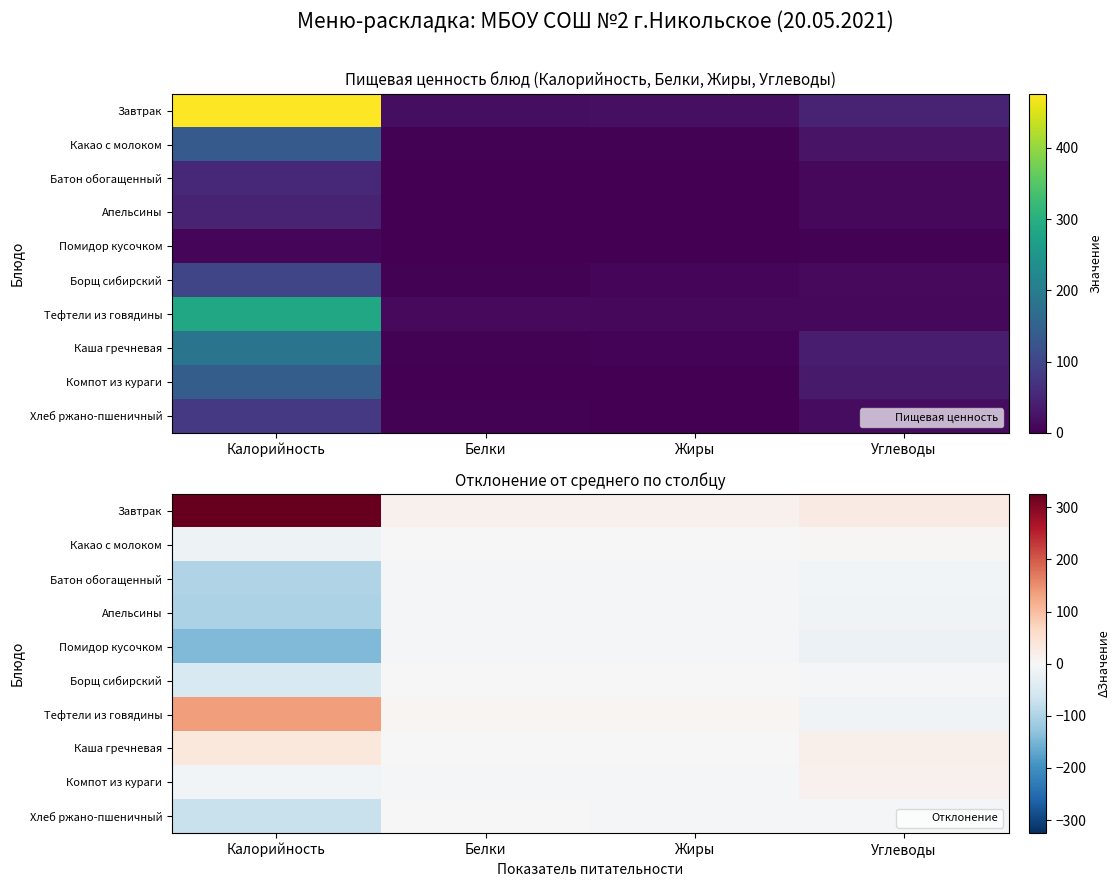

List the labels in order of Борщ сибирский value, smallest first.

Калорийность, Углеводы, Белки, Жиры